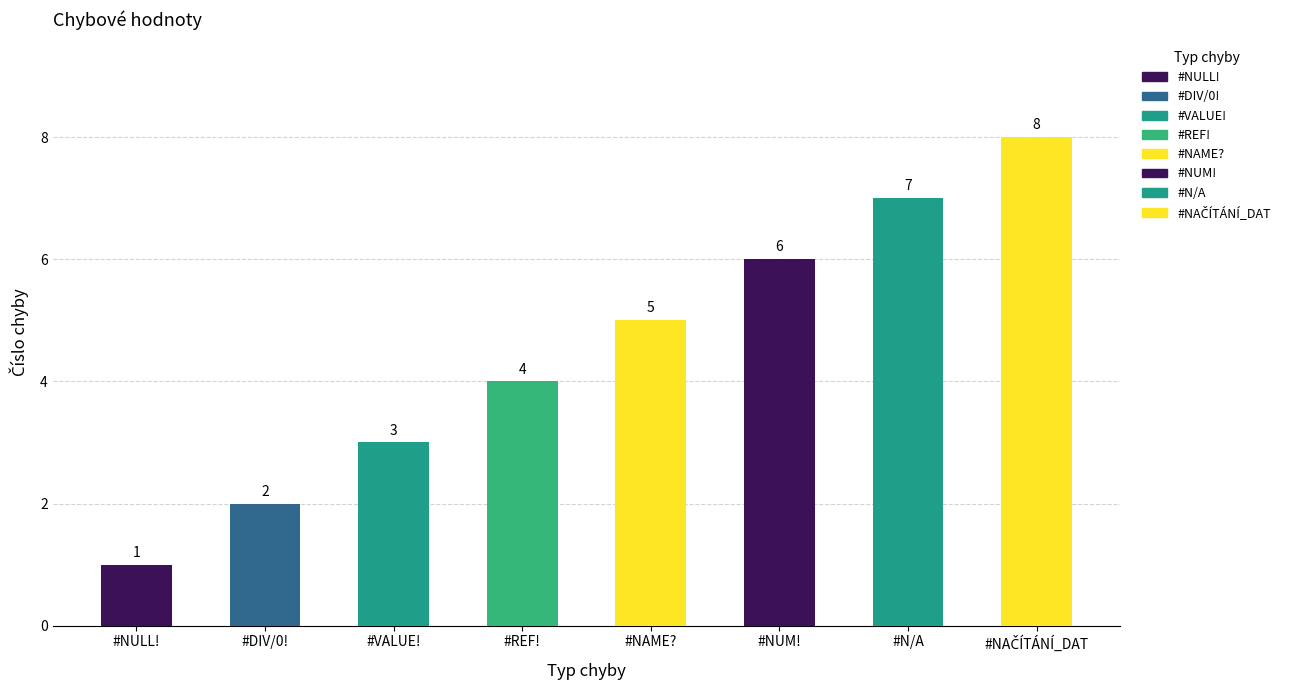

What is the maximum value shown in the chart?

8